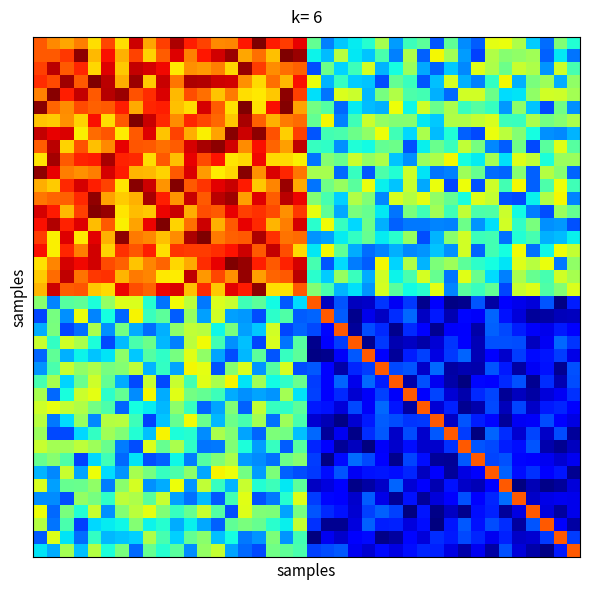

What is the smallest value displayed?

2.0